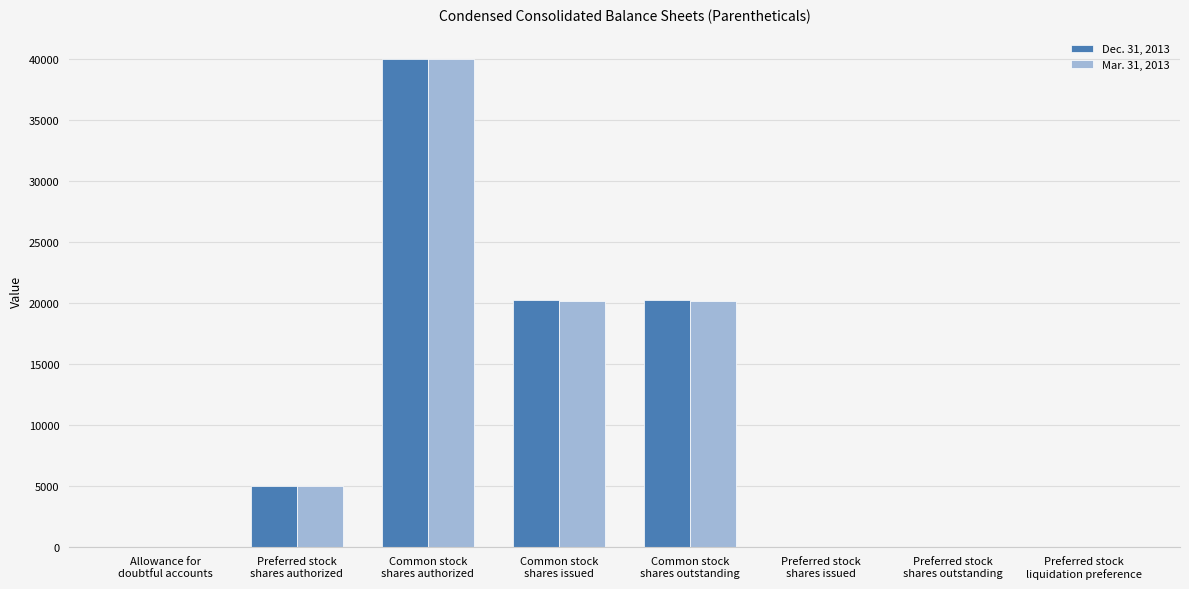

What is the maximum value shown in the chart?

40000